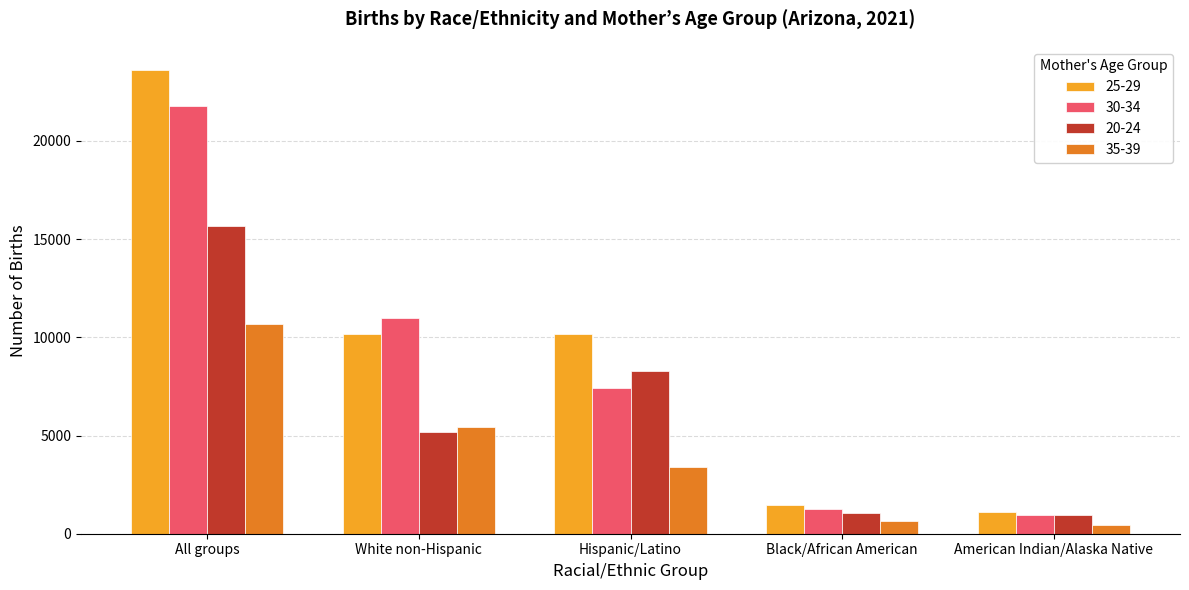

What is the maximum value for 35-39?

10664